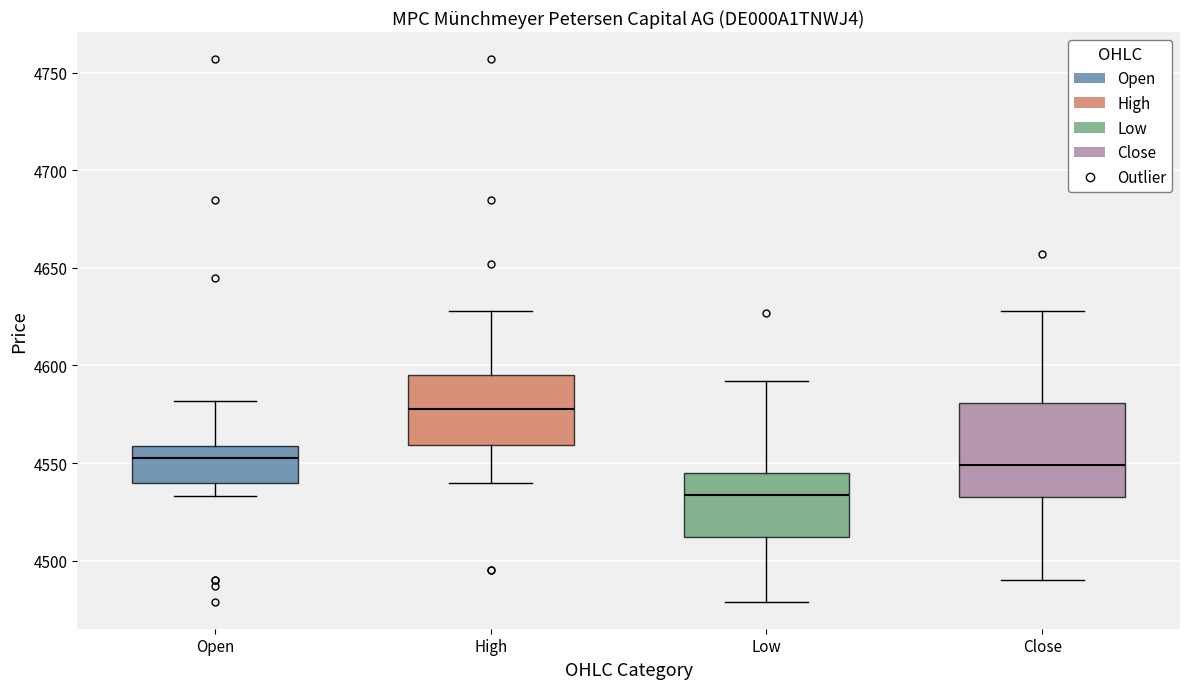

Comparing the boxes themselves (not the whiskers), which one is the tallest?

Close